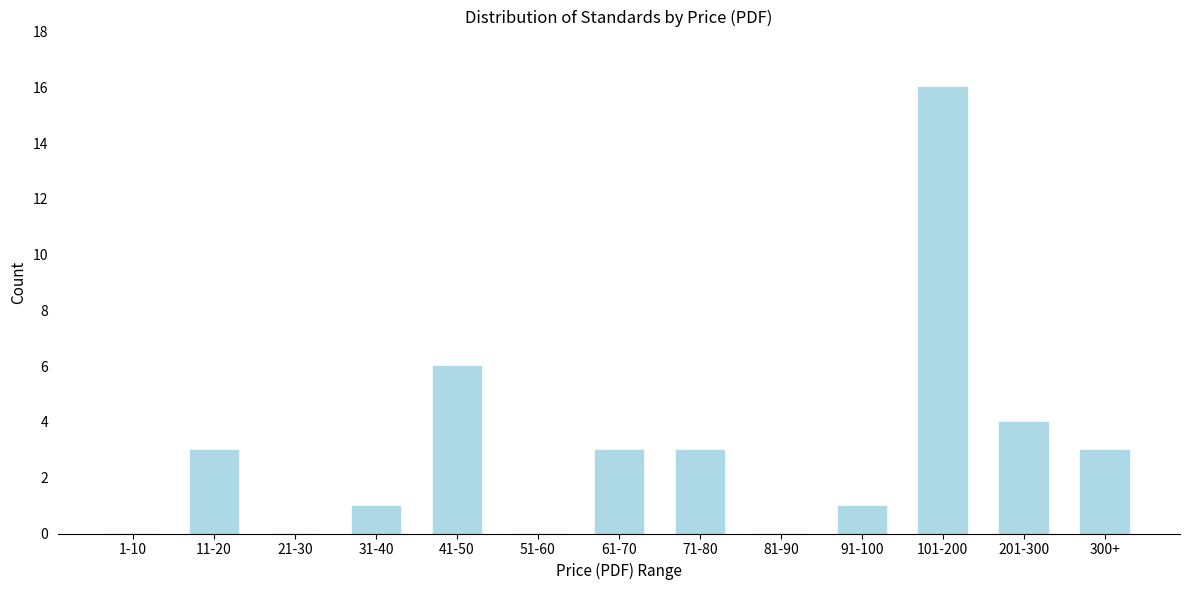

Reading left to right, list all the values displayed in this chart.

1-10=0	11-20=3	21-30=0	31-40=1	41-50=6	51-60=0	61-70=3	71-80=3	81-90=0	91-100=1	101-200=16	201-300=4	300+=3